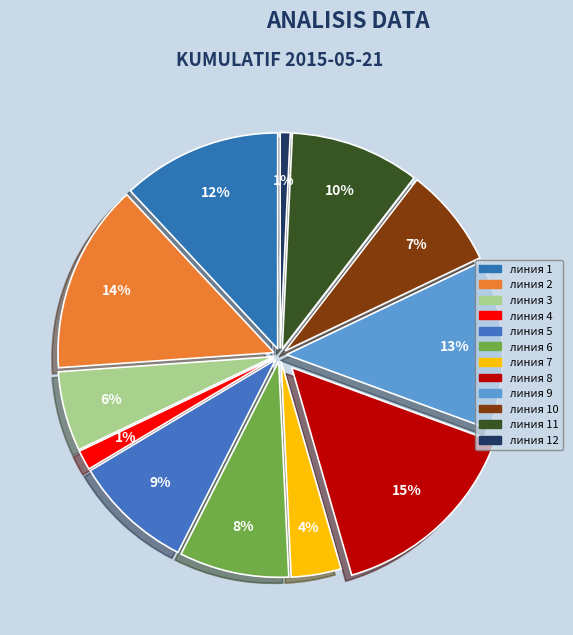

How many segments does this pie chart have?

12